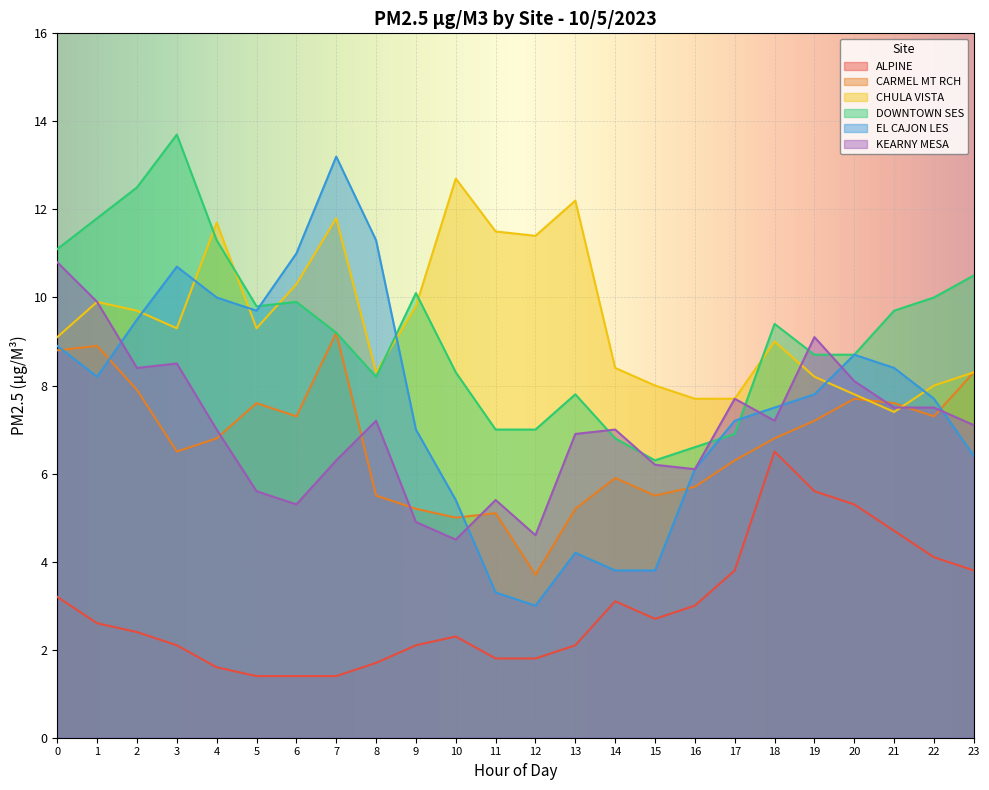

At how many categories does at least one series exceed 2?

24